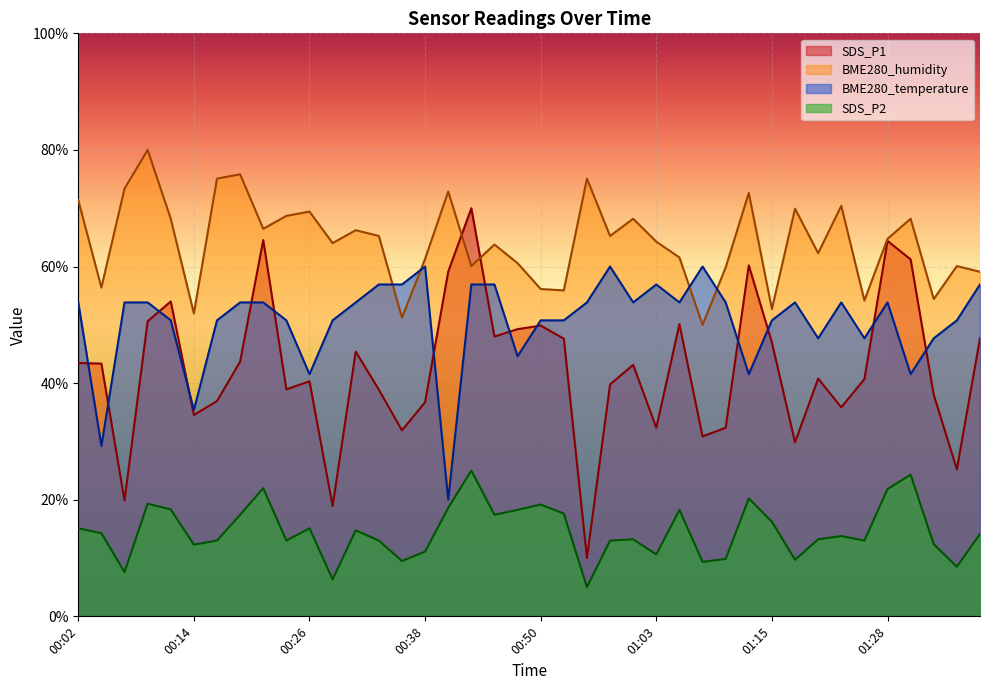

In SDS_P2, how many points are higher than both neighbors (excluding endpoints)?

11